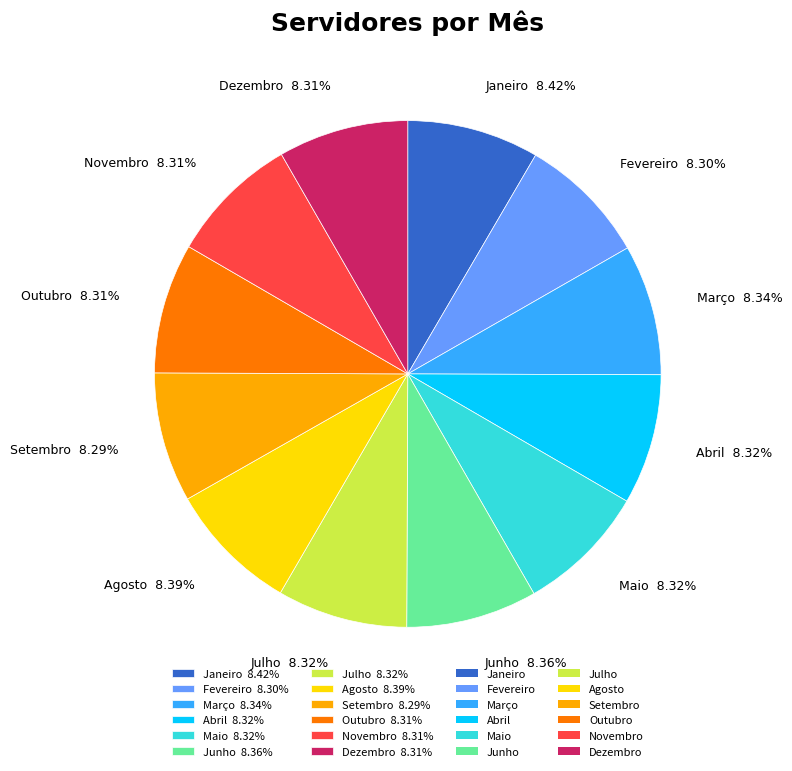

The Julho slice represents 8% of the pie. True or false?

True